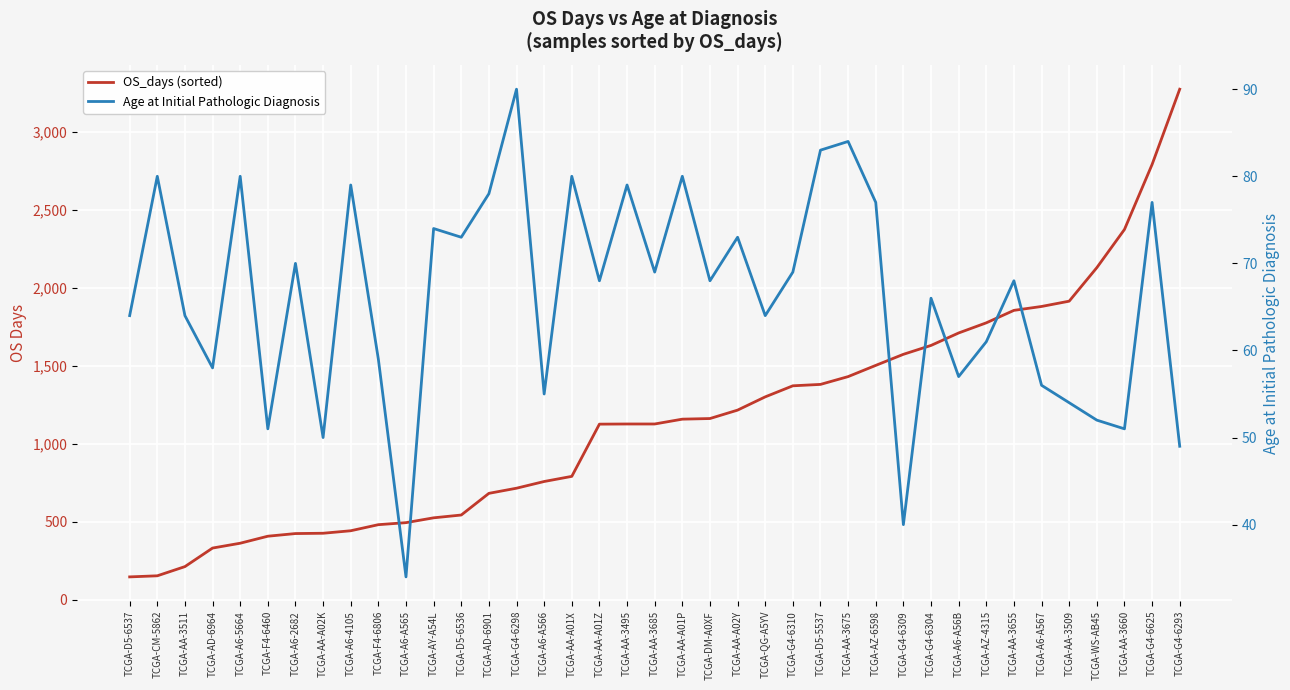

At which label is OS_days (sorted) closest to 1710?

TCGA-A6-A56B